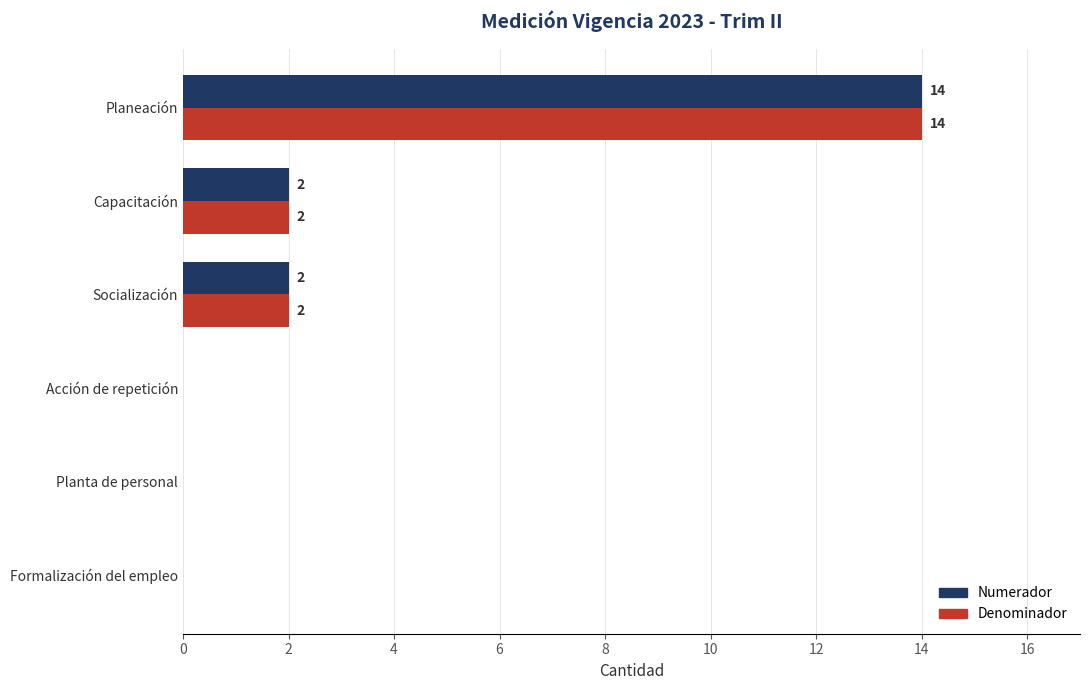

What is the average value of the Numerador series?

3